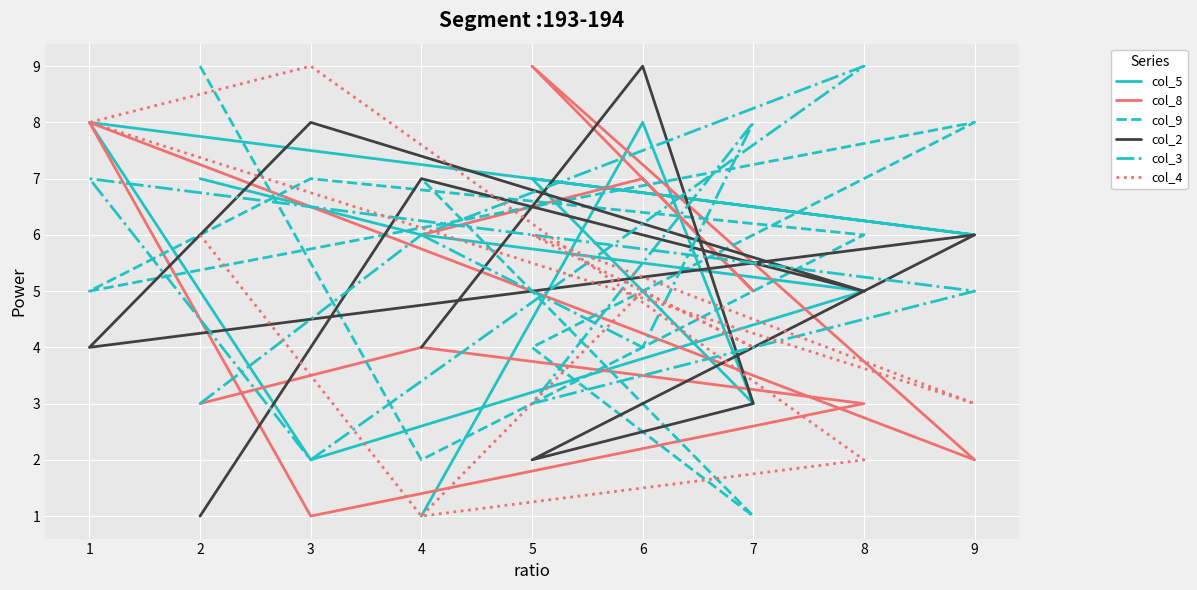

Which series ends up on top after the final intersection of col_2 and col_9?

col_9